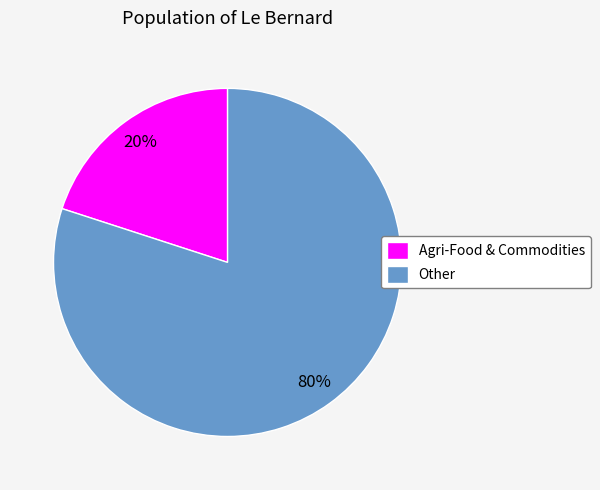

Is it true that Agri-Food & Commodities is 27% of the pie?

False